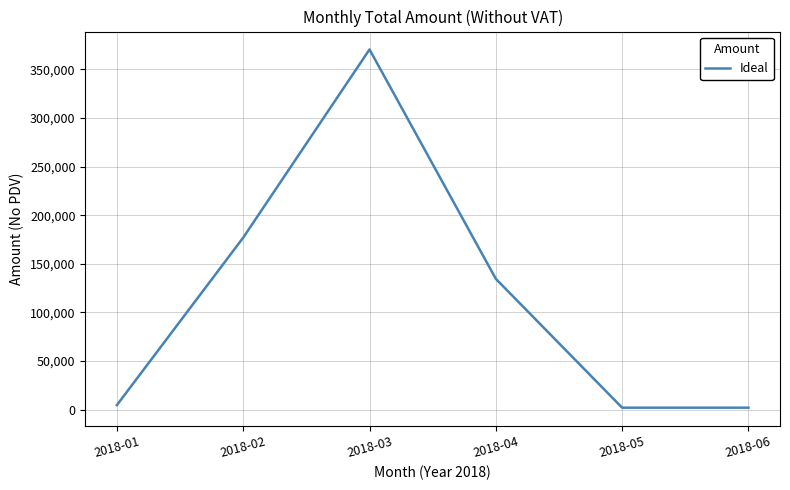

What is the minimum value shown in the chart?

2000.0